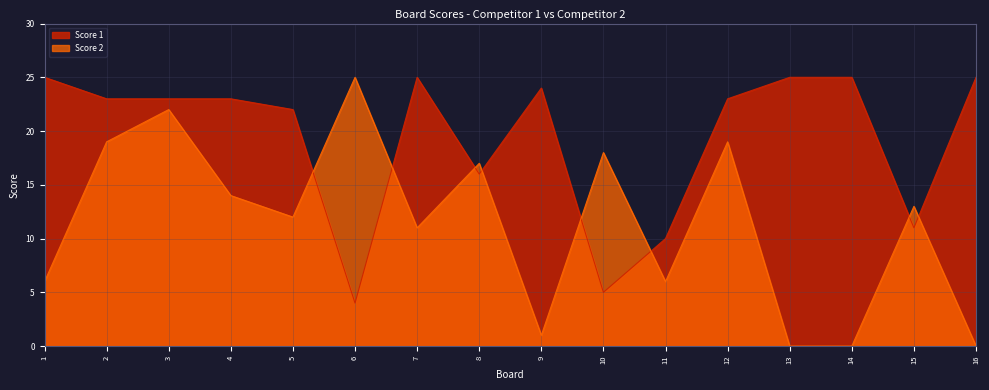

How many distinct data groups are displayed?

2